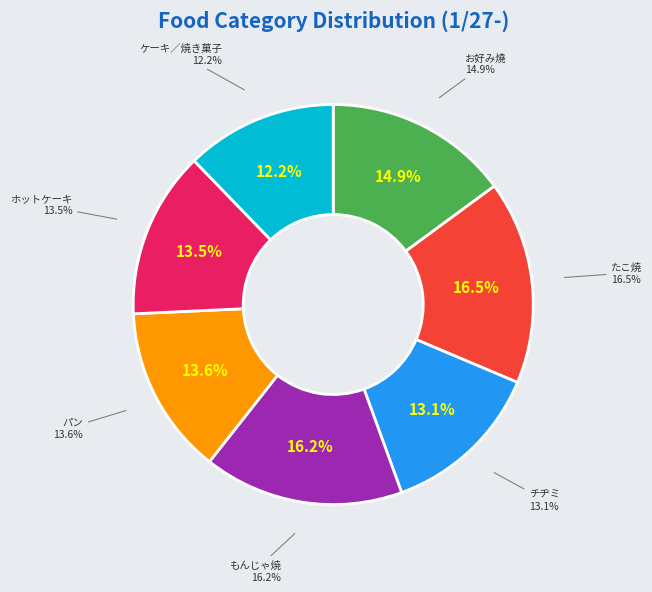

How many segments does this pie chart have?

7